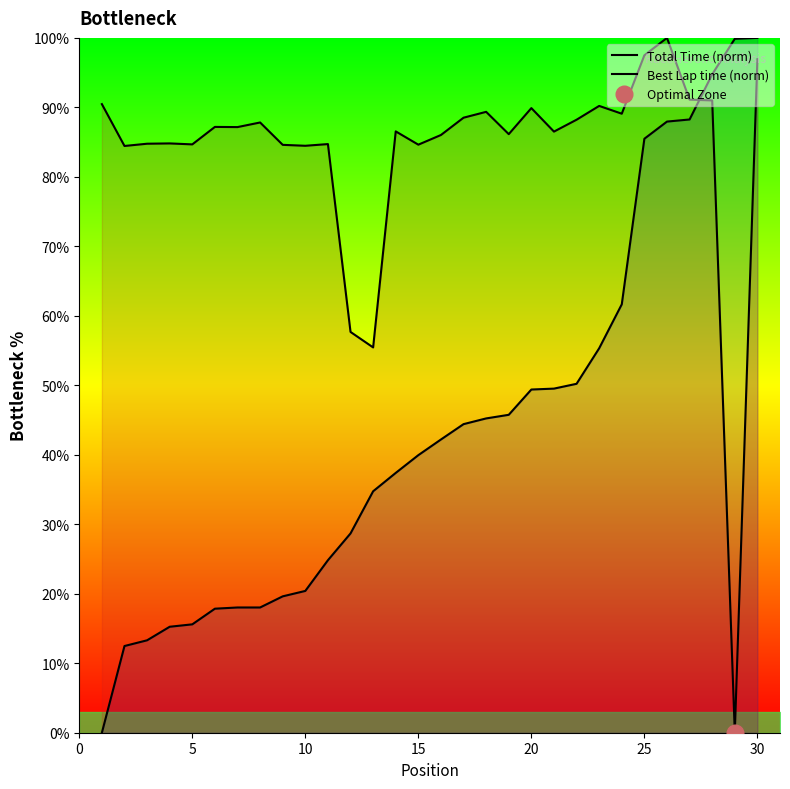

After their last crossing, which series has the higher values: Total Time (norm) or Best Lap time (norm)?

Best Lap time (norm)